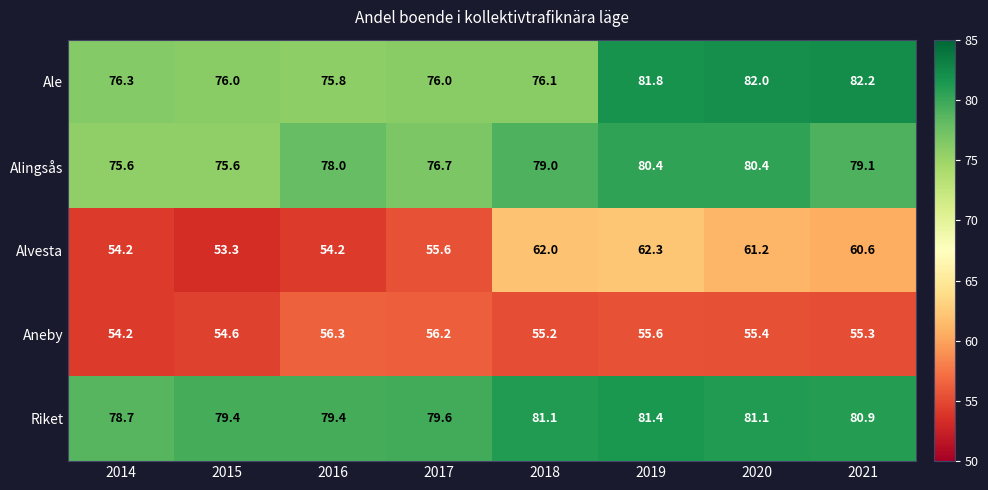

List the series in order of their peak value, highest first.

Ale, Riket, Alingsås, Alvesta, Aneby